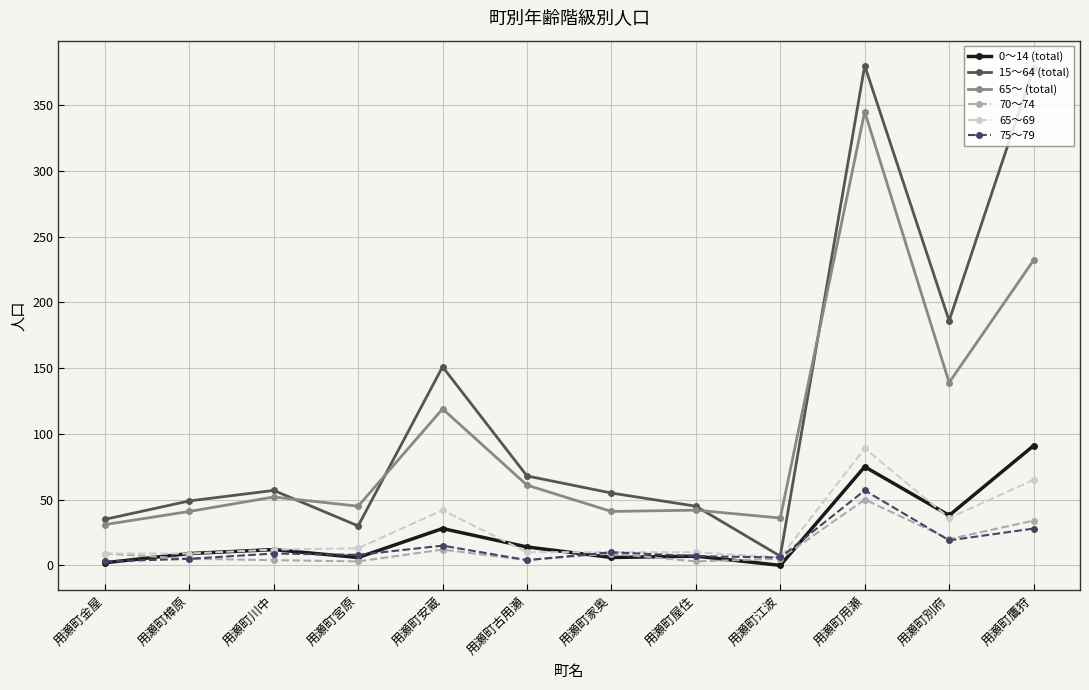

True or false: 70～74 and 65～ (total) cross at least once.

False